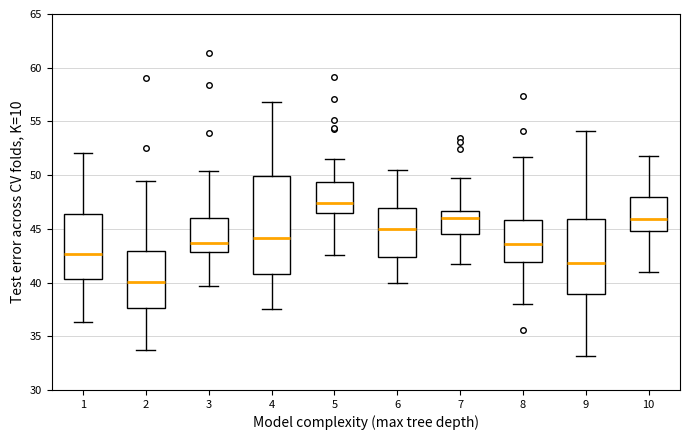

Where does the lower whisker of the box at x = 6 end on the y-axis? The values are not printed on the chart, so give them approximately, as read against the axis.

40.0